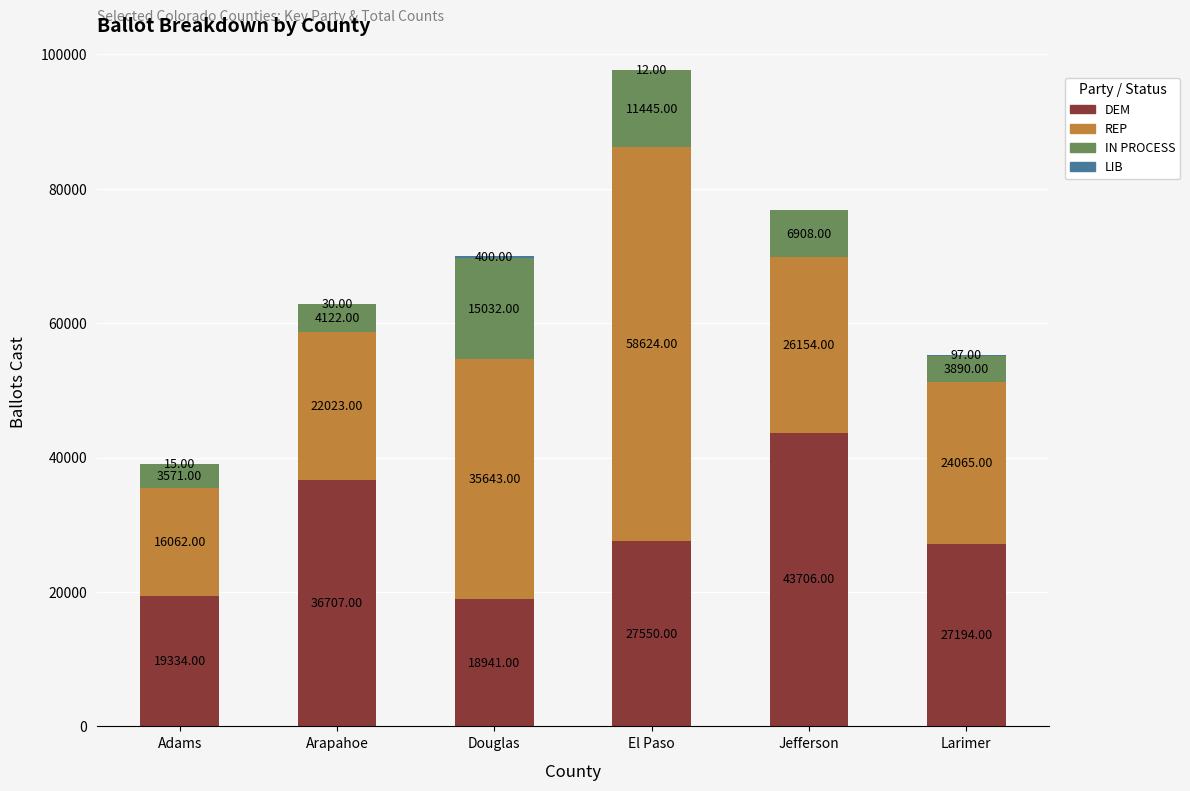

At which label is DEM closest to 31323?

El Paso